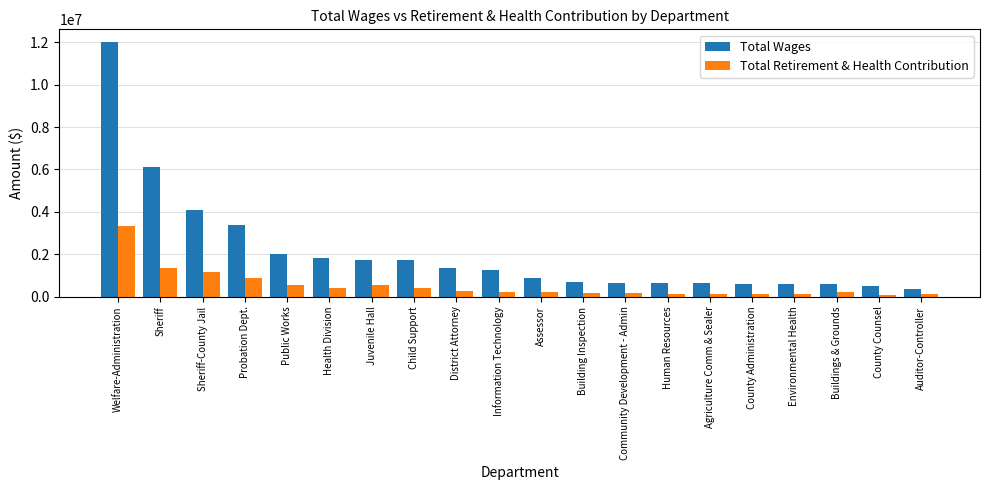

What is the value of the Total Wages bar at the 12th from the left?

681111